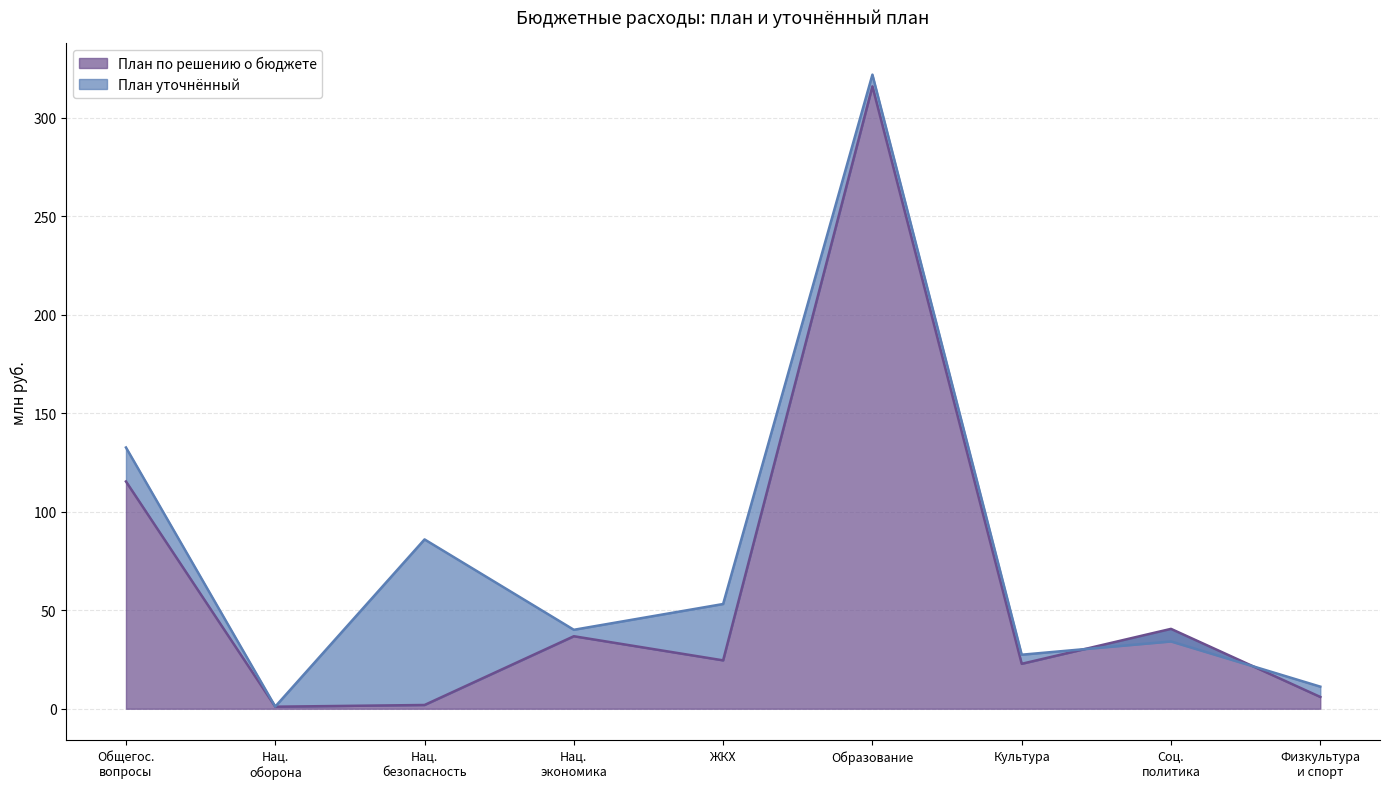

What is the value of the План по решению о бюджете point at the 9th from the left?

6.0